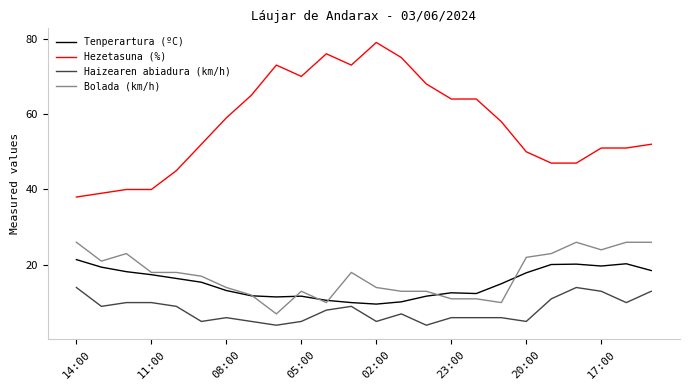

Which series has the widest spread of values?

Hezetasuna (%)